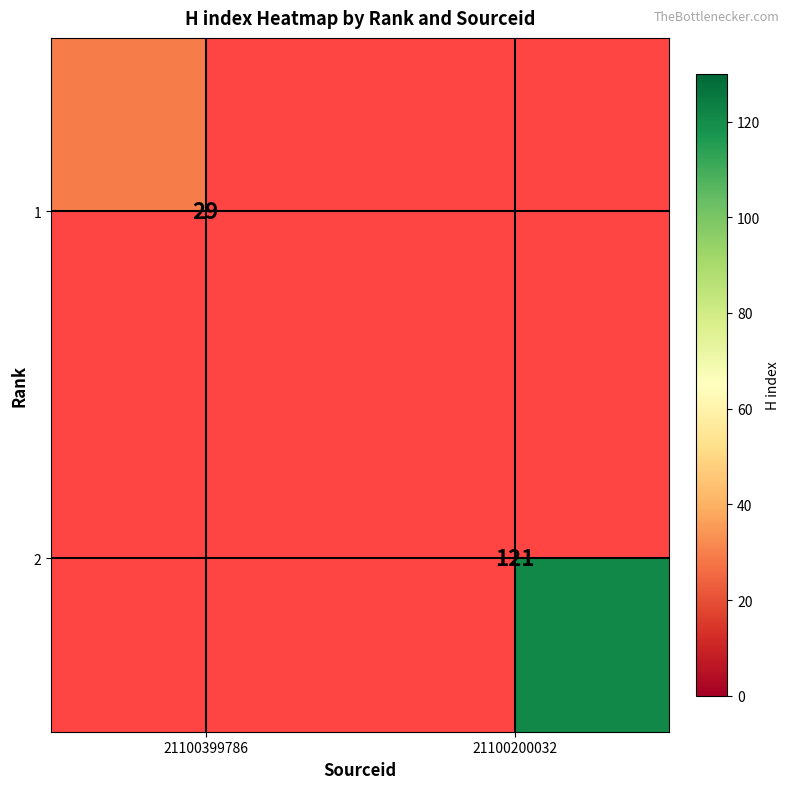

Which has a higher value, 21100399786 or 21100200032?

21100200032